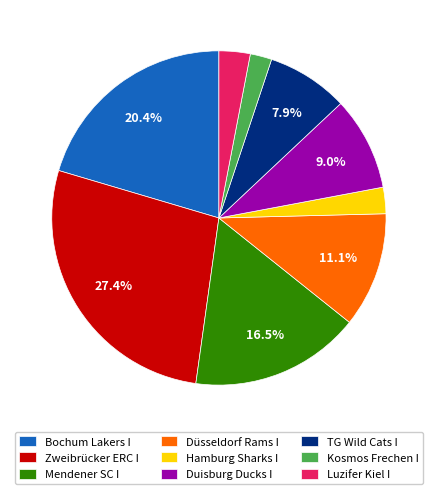

Which has a higher value, Zweibrücker ERC I or Luzifer Kiel I?

Zweibrücker ERC I